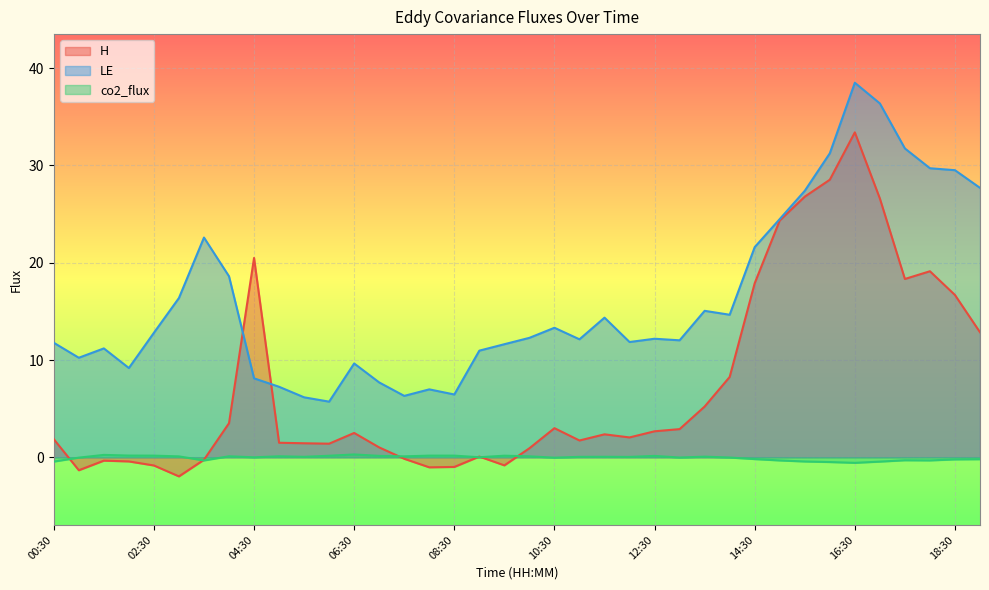

True or false: LE has a value of 10.8 at 05:00.

False